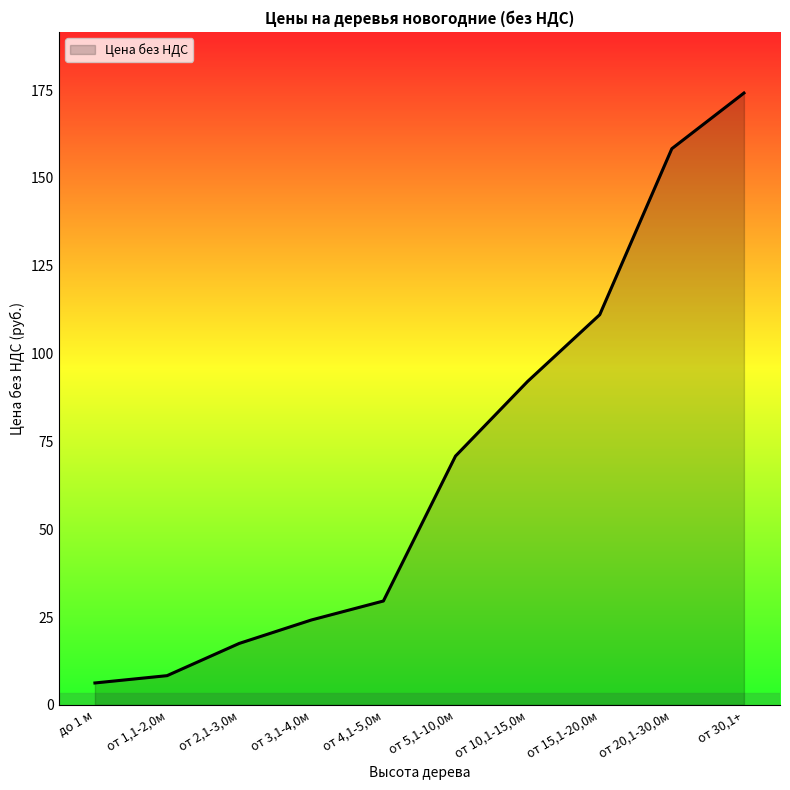

Reading left to right, transcribe all the data shown in this chart.

6.2	8.3	17.5	24.2	29.6	70.8	92.1	111.1	158.3	174.2